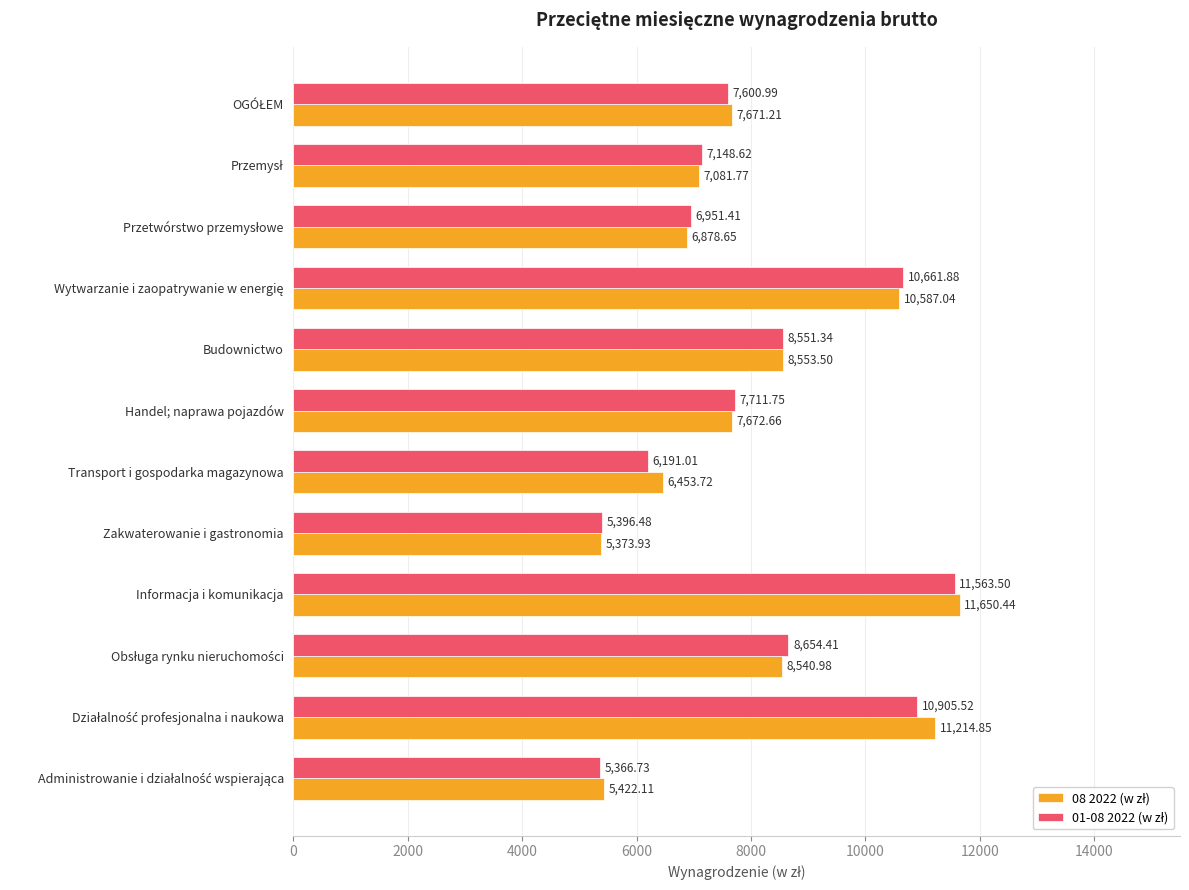

Which category has the highest value across all series?

Informacja i komunikacja